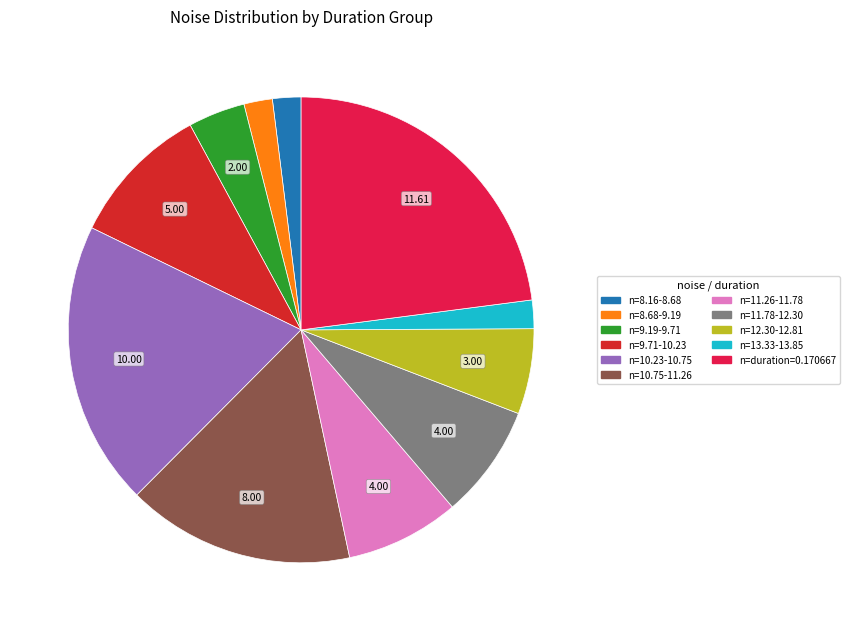

Combined, do n=9.71-10.23 and n=11.78-12.30 account for over 50%?

No